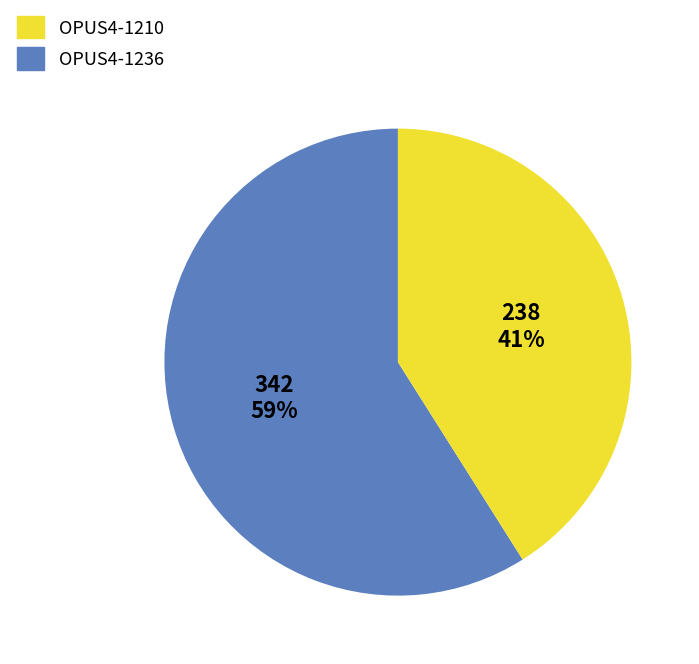

Is there a majority slice in this chart?

Yes